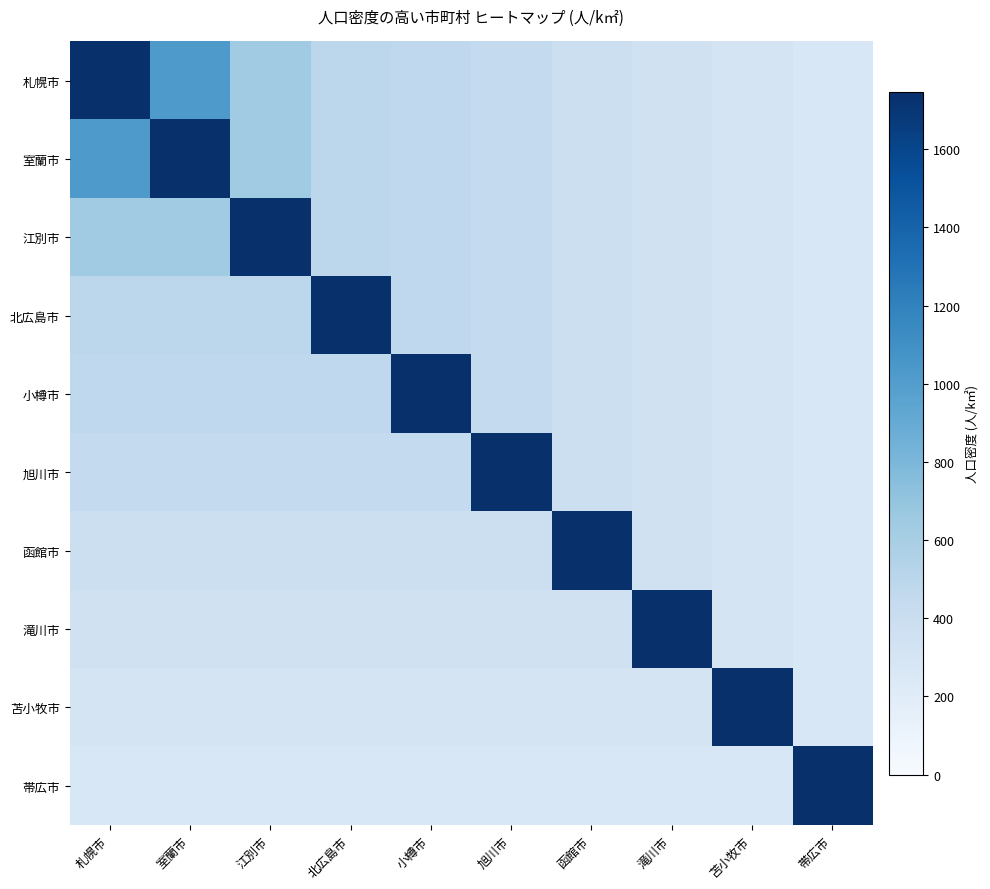

Reading right to left, extract all data points from this chart.

札幌市: 帯広市=268.1	苫小牧市=304.9	滝川市=343.9	函館市=376.6	旭川市=446.8	小樽市=469.3	北広島市=489.4	江別市=638.2	室蘭市=1024.3	札幌市=1747.4
室蘭市: 帯広市=268.1	苫小牧市=304.9	滝川市=343.9	函館市=376.6	旭川市=446.8	小樽市=469.3	北広島市=489.4	江別市=638.2	室蘭市=1747.4	札幌市=1024.3
江別市: 帯広市=268.1	苫小牧市=304.9	滝川市=343.9	函館市=376.6	旭川市=446.8	小樽市=469.3	北広島市=489.4	江別市=1747.4	室蘭市=638.2	札幌市=638.2
北広島市: 帯広市=268.1	苫小牧市=304.9	滝川市=343.9	函館市=376.6	旭川市=446.8	小樽市=469.3	北広島市=1747.4	江別市=489.4	室蘭市=489.4	札幌市=489.4
小樽市: 帯広市=268.1	苫小牧市=304.9	滝川市=343.9	函館市=376.6	旭川市=446.8	小樽市=1747.4	北広島市=469.3	江別市=469.3	室蘭市=469.3	札幌市=469.3
旭川市: 帯広市=268.1	苫小牧市=304.9	滝川市=343.9	函館市=376.6	旭川市=1747.4	小樽市=446.8	北広島市=446.8	江別市=446.8	室蘭市=446.8	札幌市=446.8
函館市: 帯広市=268.1	苫小牧市=304.9	滝川市=343.9	函館市=1747.4	旭川市=376.6	小樽市=376.6	北広島市=376.6	江別市=376.6	室蘭市=376.6	札幌市=376.6
滝川市: 帯広市=268.1	苫小牧市=304.9	滝川市=1747.4	函館市=343.9	旭川市=343.9	小樽市=343.9	北広島市=343.9	江別市=343.9	室蘭市=343.9	札幌市=343.9
苫小牧市: 帯広市=268.1	苫小牧市=1747.4	滝川市=304.9	函館市=304.9	旭川市=304.9	小樽市=304.9	北広島市=304.9	江別市=304.9	室蘭市=304.9	札幌市=304.9
帯広市: 帯広市=1747.4	苫小牧市=268.1	滝川市=268.1	函館市=268.1	旭川市=268.1	小樽市=268.1	北広島市=268.1	江別市=268.1	室蘭市=268.1	札幌市=268.1